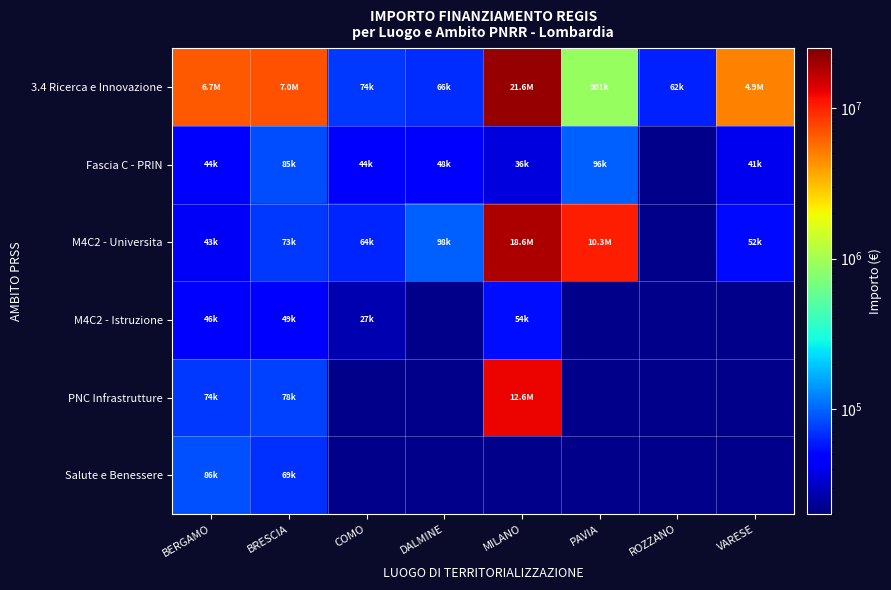

Rank the categories by Salute e Benessere value from lowest to highest.

BRESCIA, COMO, DALMINE, MILANO, PAVIA, ROZZANO, VARESE, BERGAMO